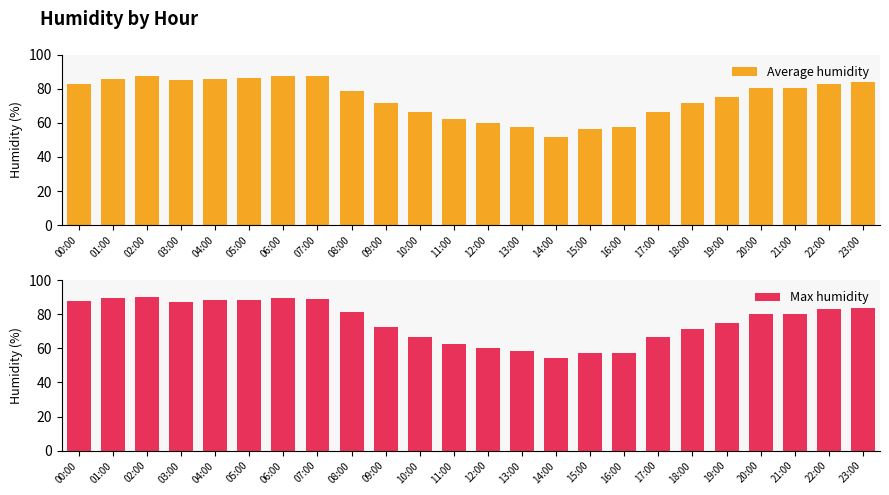

Is the value of Average humidity at 18:00 greater than the value of Max humidity at 06:00?

No